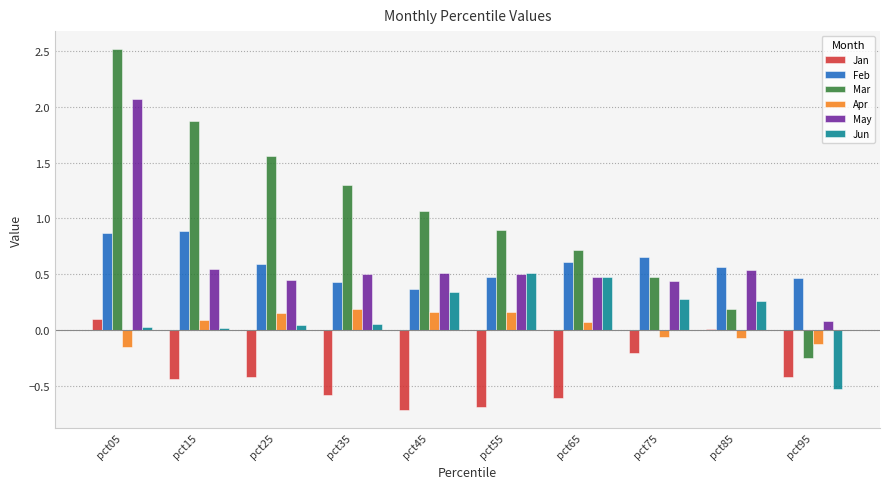

Count the number of categories in the chart.

10